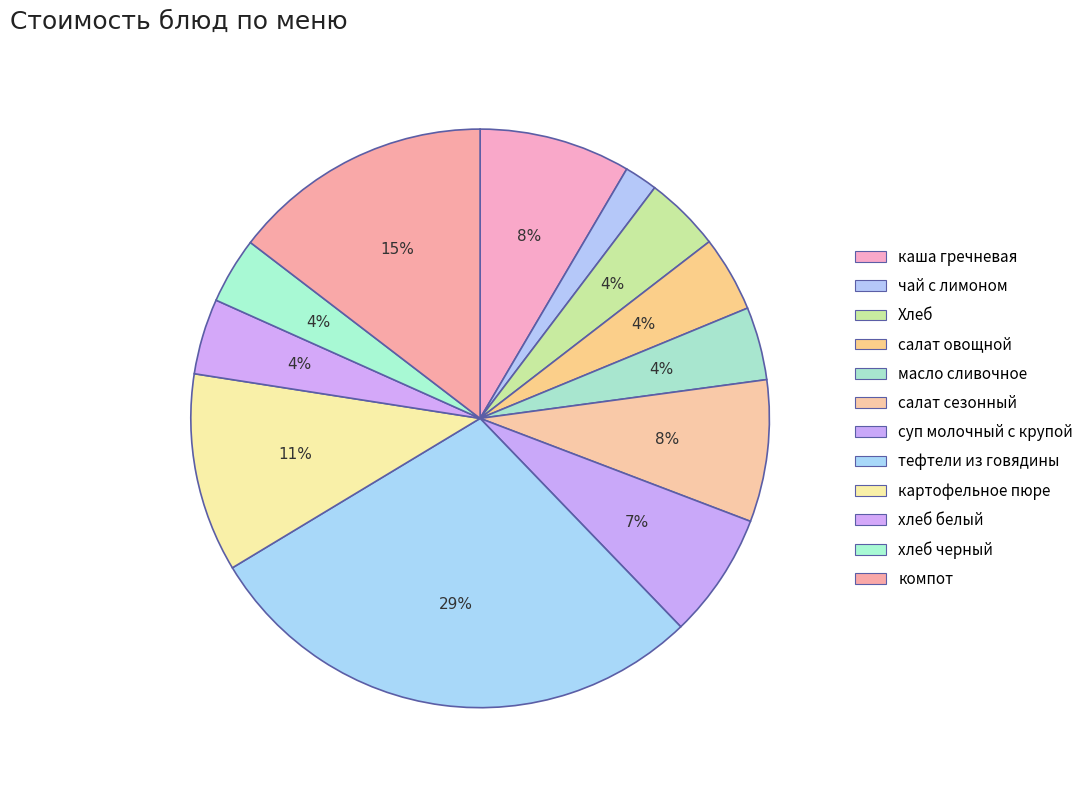

How many slices are in this pie chart?

12